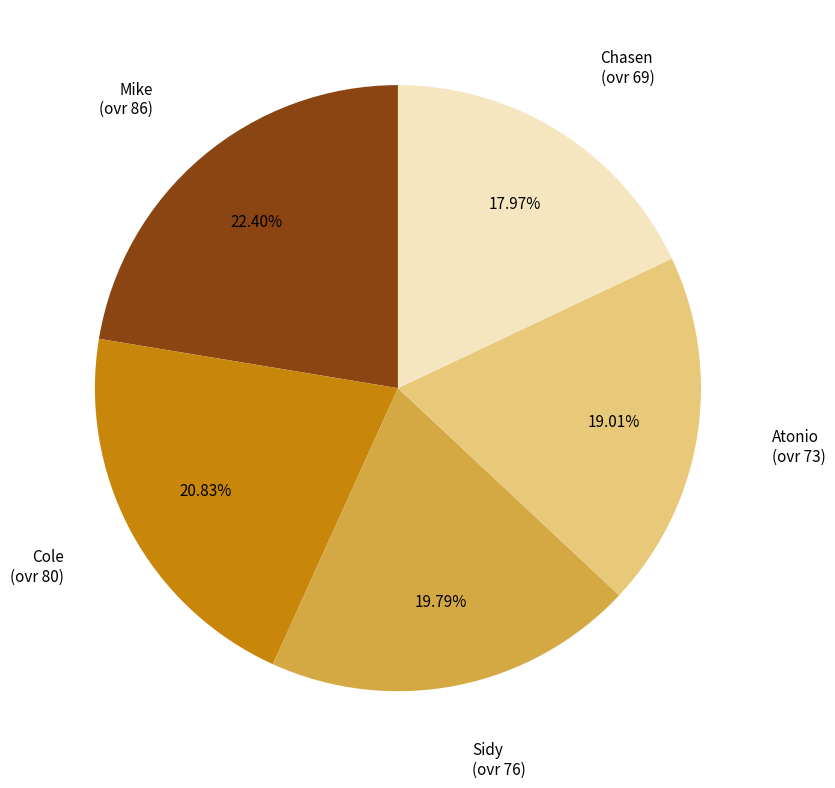

What is the ratio of the value at Mike (ovr 86) to the value at Atonio (ovr 73)?

1.2